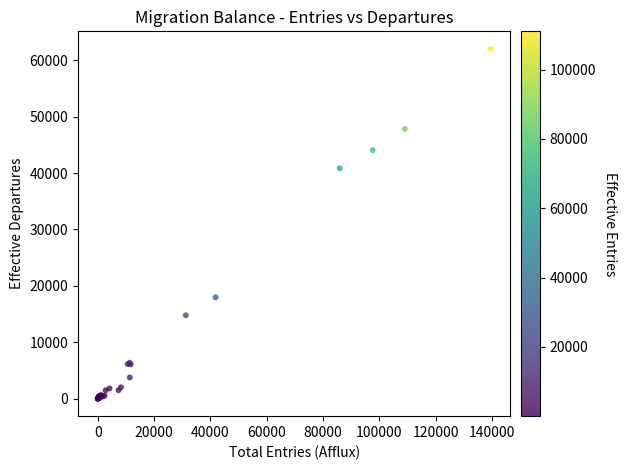

What Y value in the scatter plot is closest to 31007?

40843